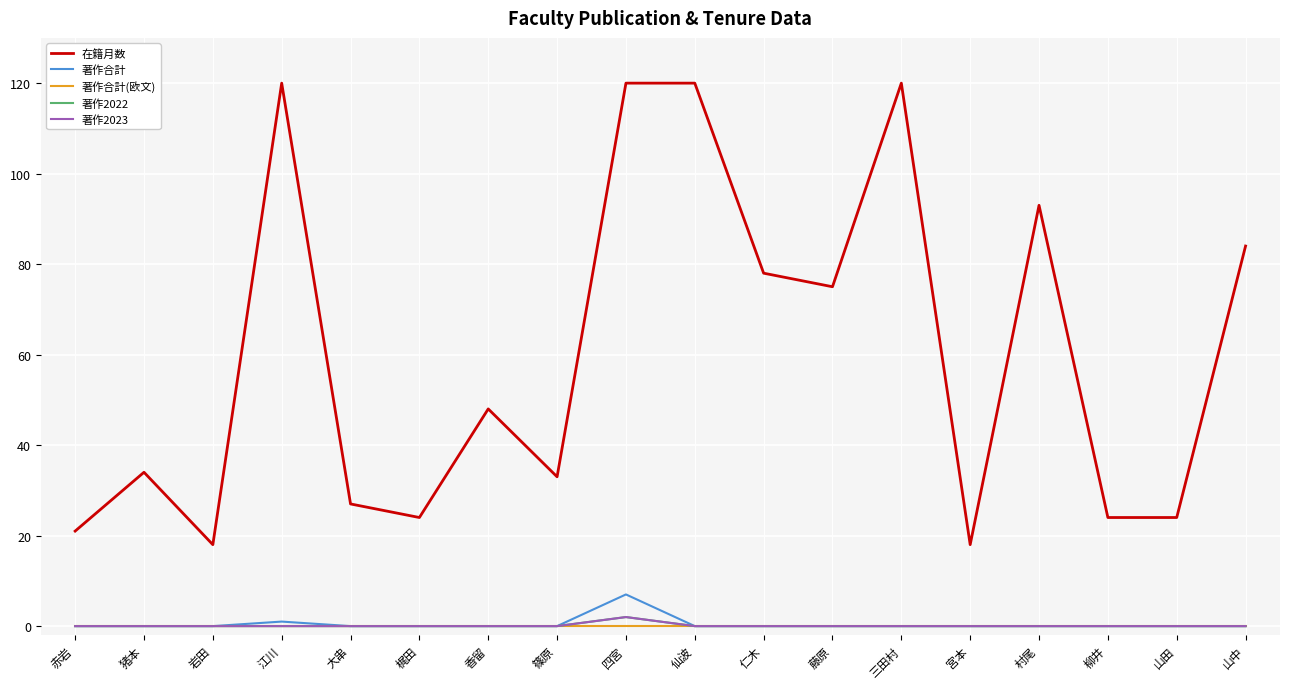

The 著作合計 series shows 3 at 香留. True or false?

False